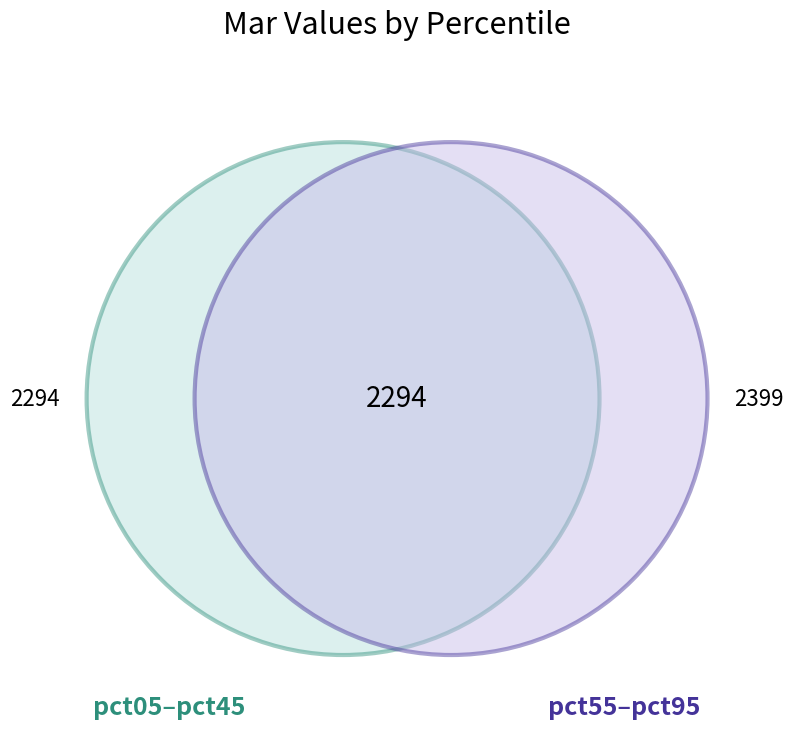

Is there any slice that represents more than half of the pie?

No